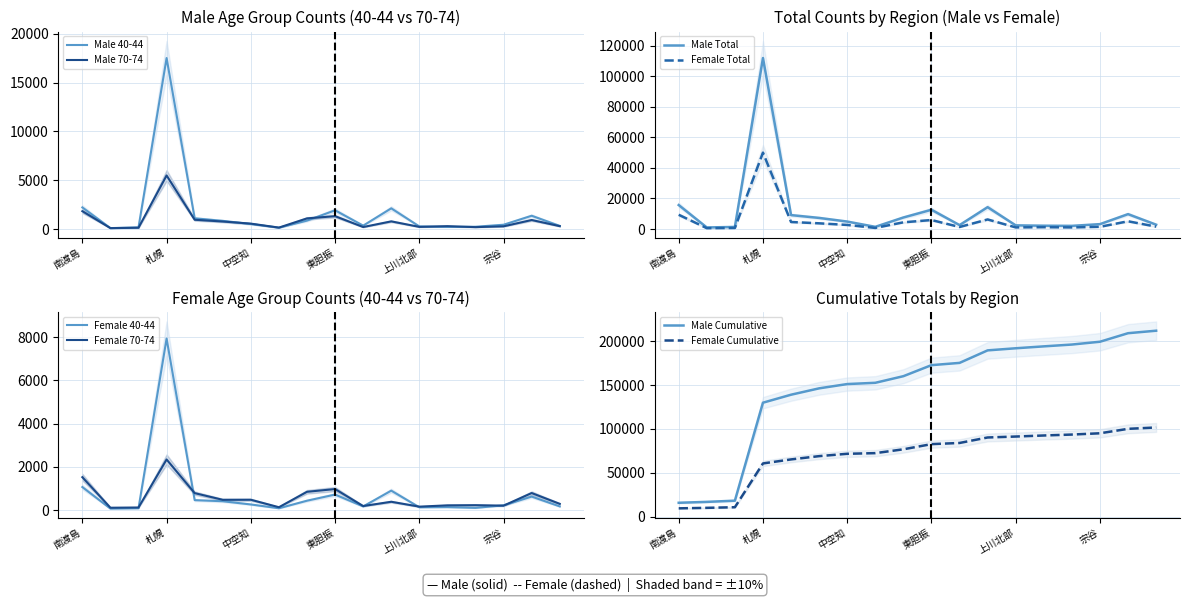

Which has a higher value, 南空知 or 宗谷?

南空知